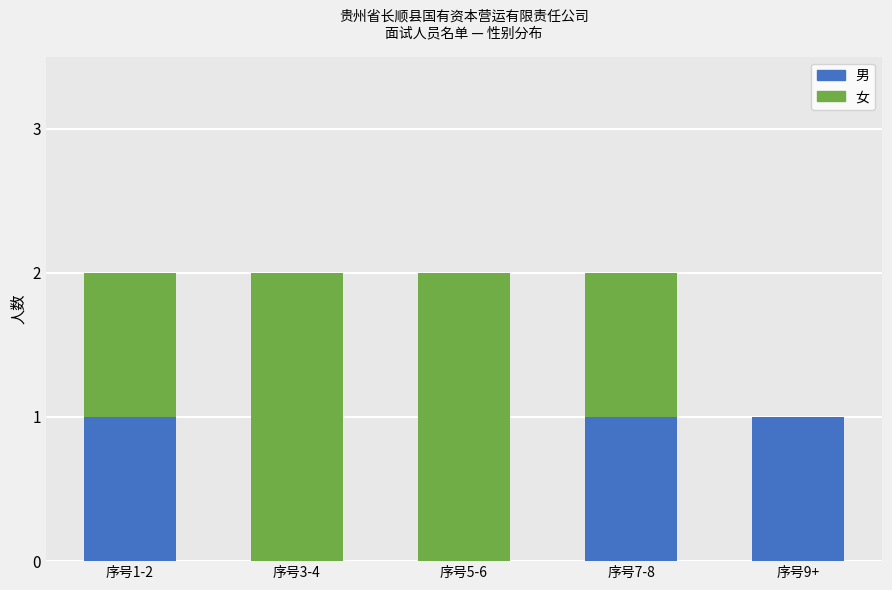

What is the sum of all 男 values?

3